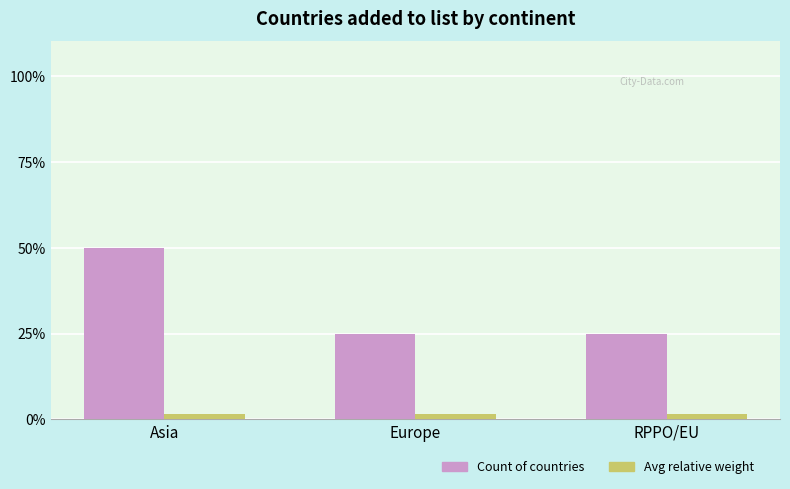

Rank the series by their maximum value, from highest to lowest.

Count of countries, Avg relative weight